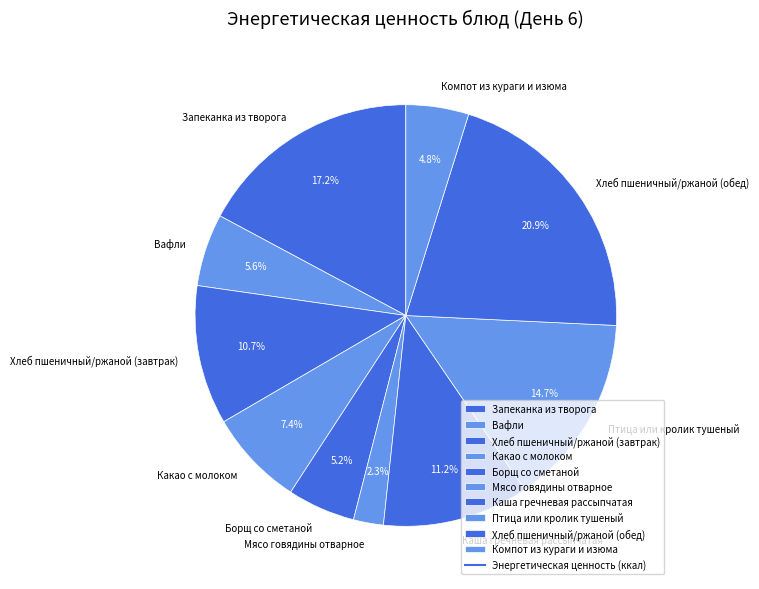

Is Компот из кураги и изюма the majority of the pie?

No